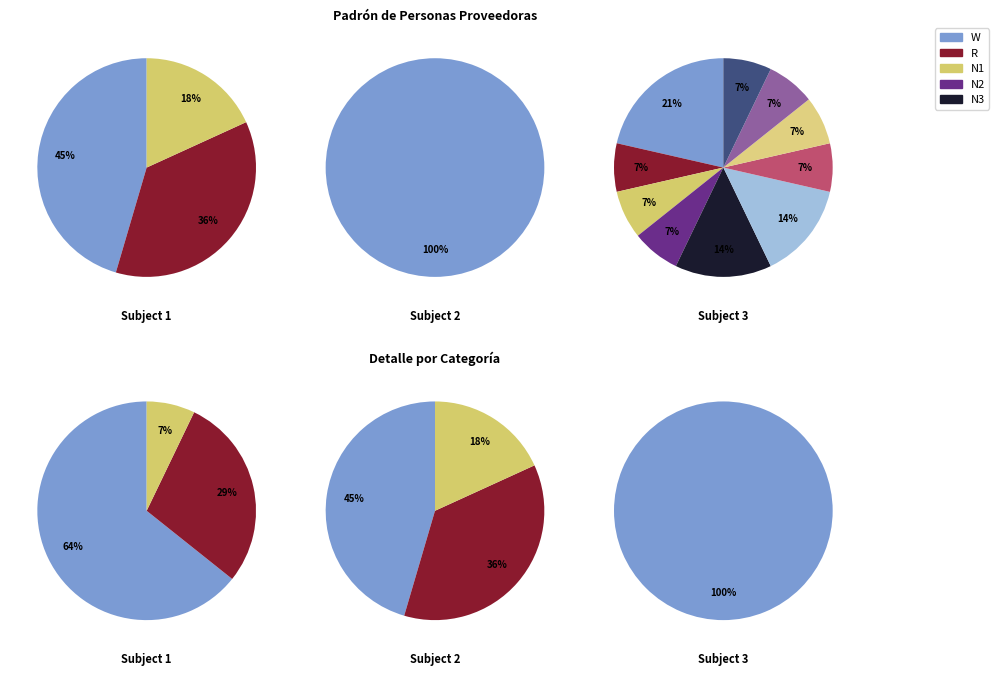

To the nearest percent, what is the combined percentage of 1 and 5?

33%